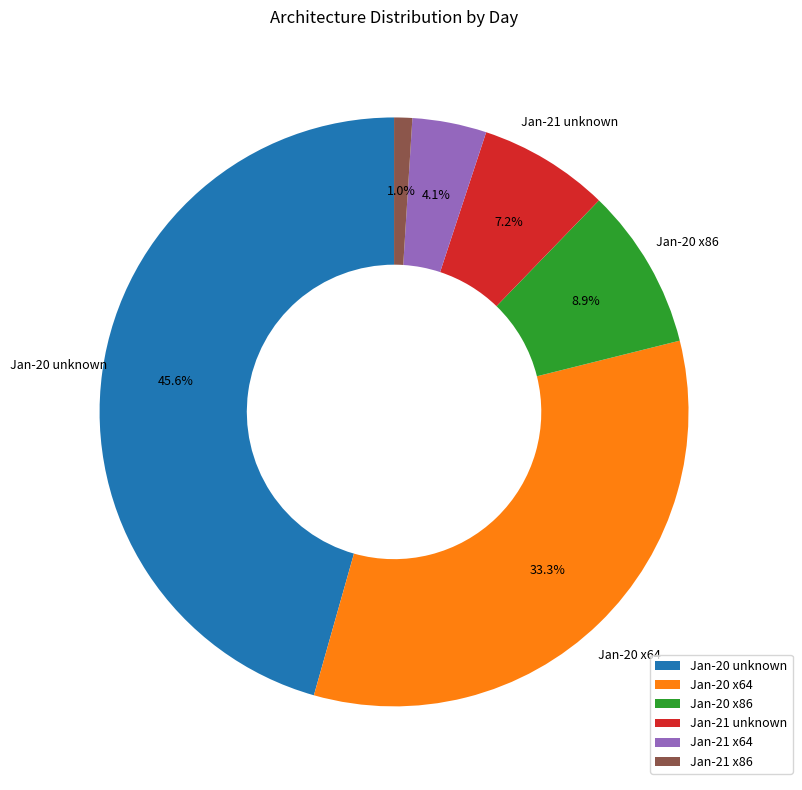

Is the sum of Jan-21 x64 and Jan-21 unknown greater than half?

No